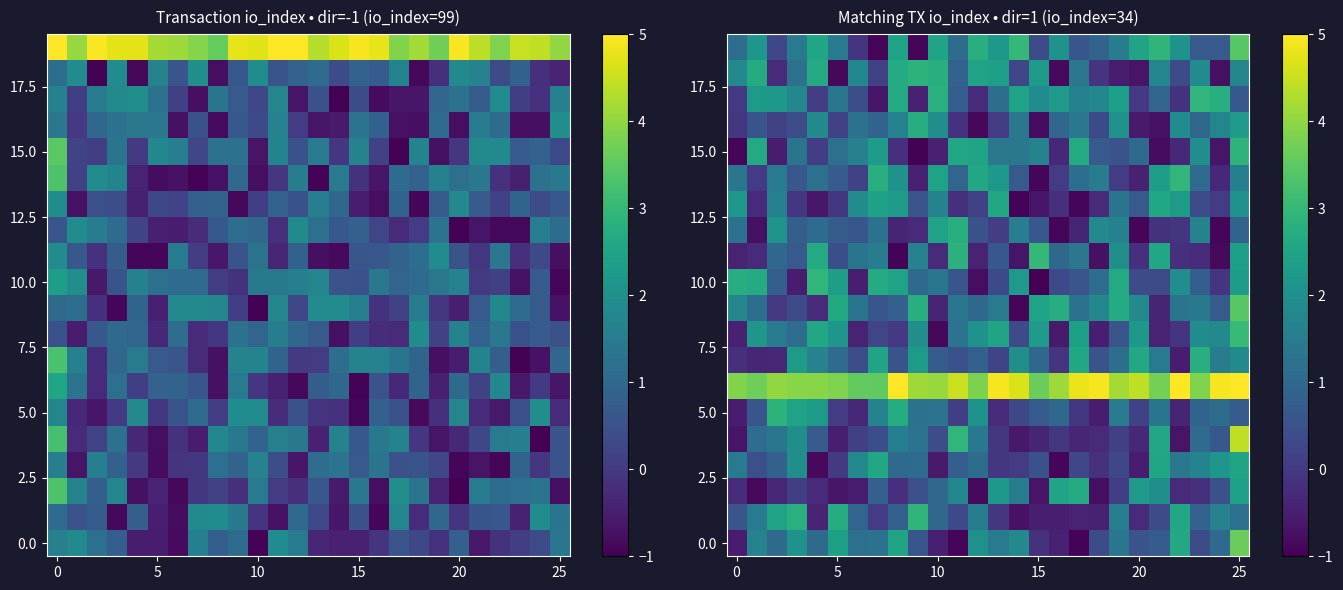

At which category is the sum across all series the highest?

25